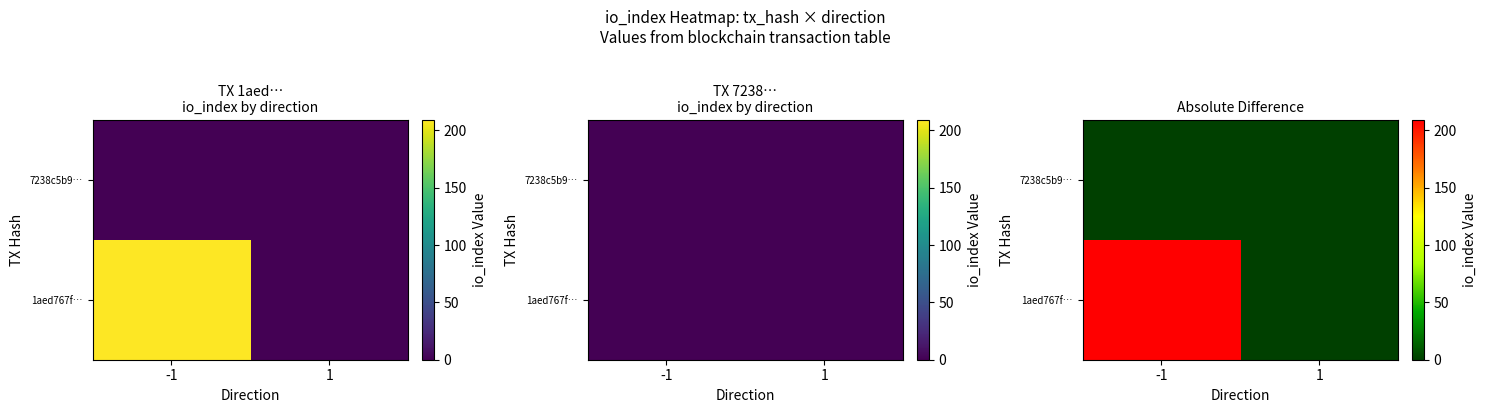

Which has a higher value, -1 or 1?

-1